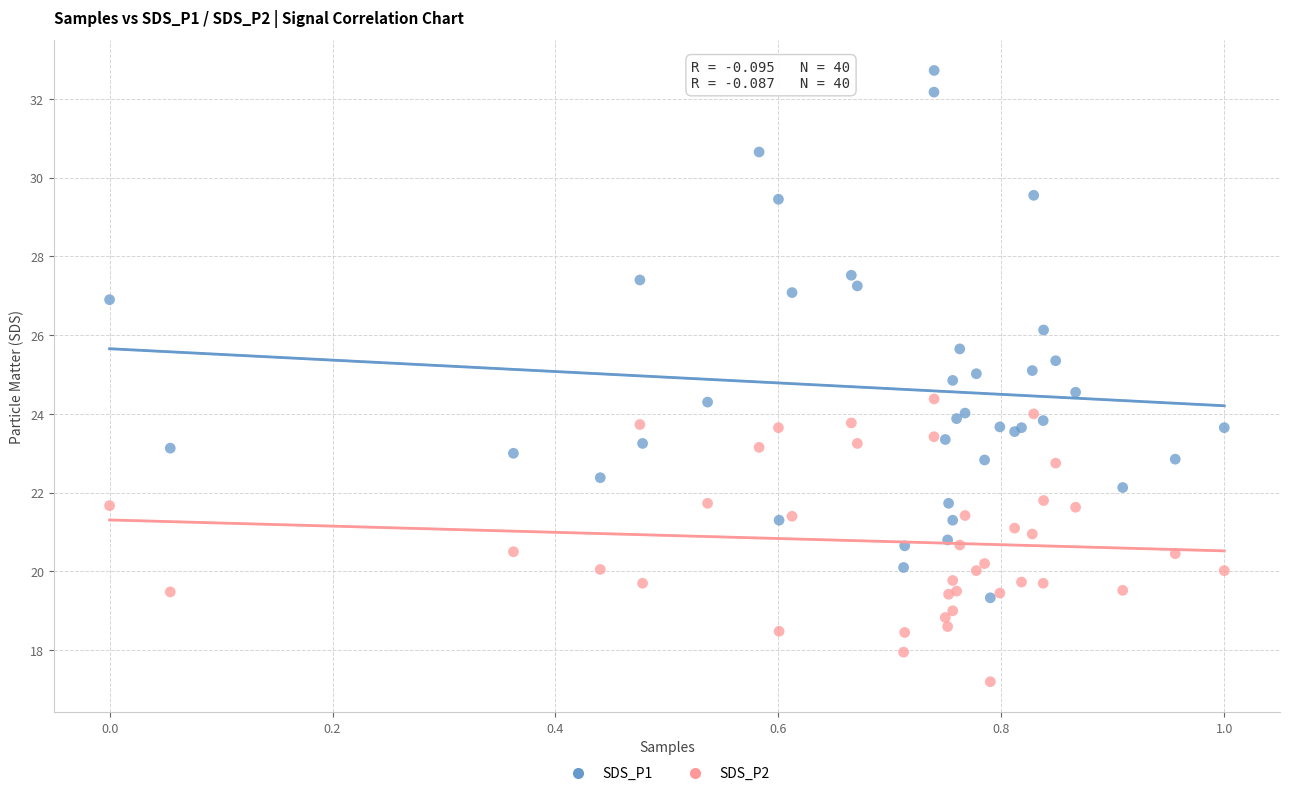

Which series has the widest spread of Y values?

SDS_P1